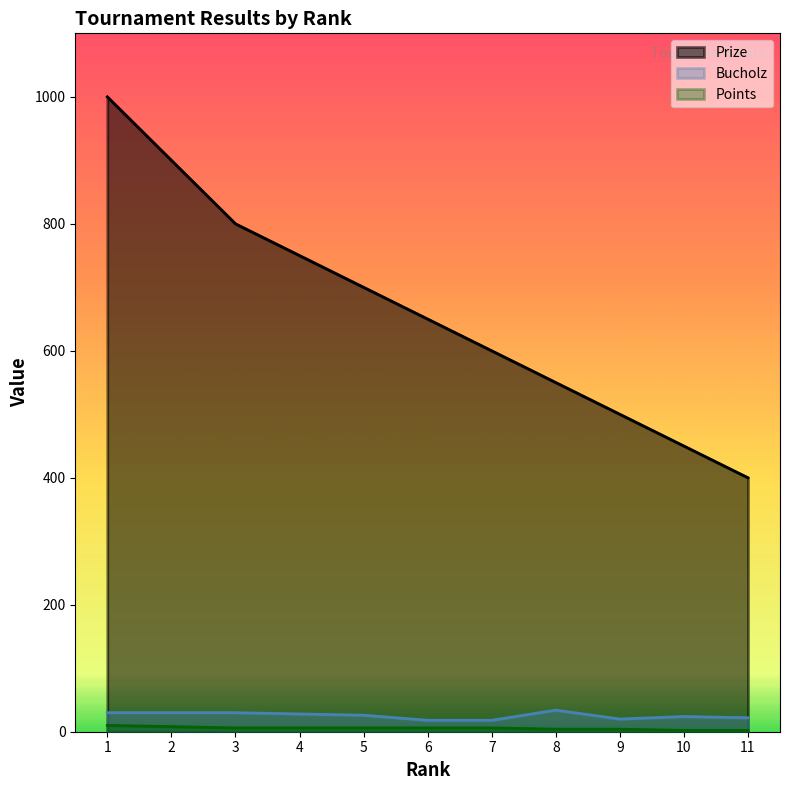

What is the value of the Bucholz point at the 7th from the left?

18